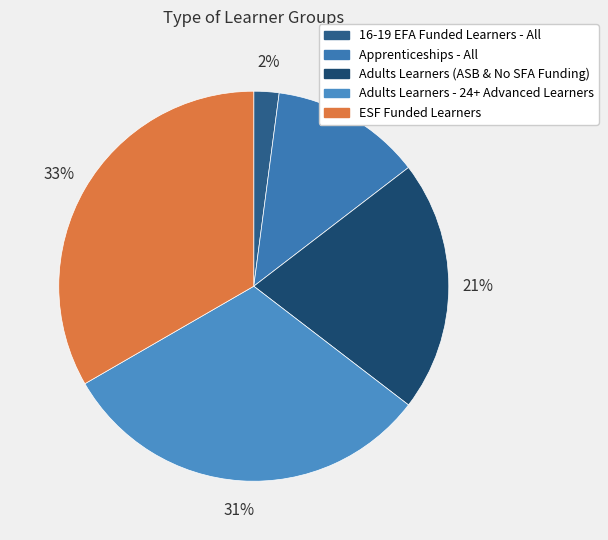

Is there any slice that represents more than half of the pie?

No